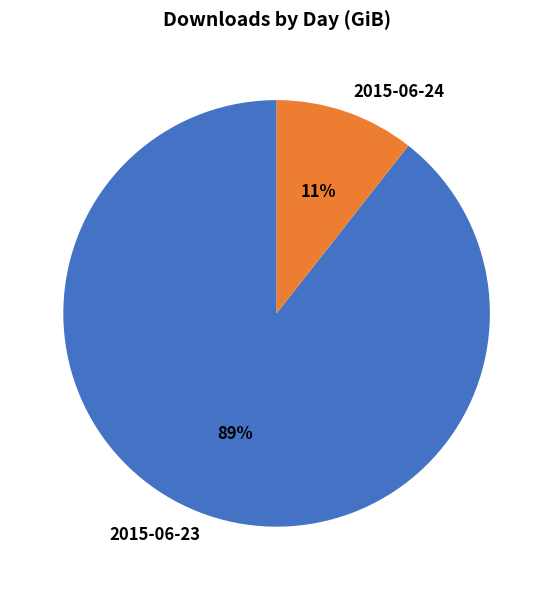

What is the ratio of the value at 2015-06-24 to the value at 2015-06-23?

0.1